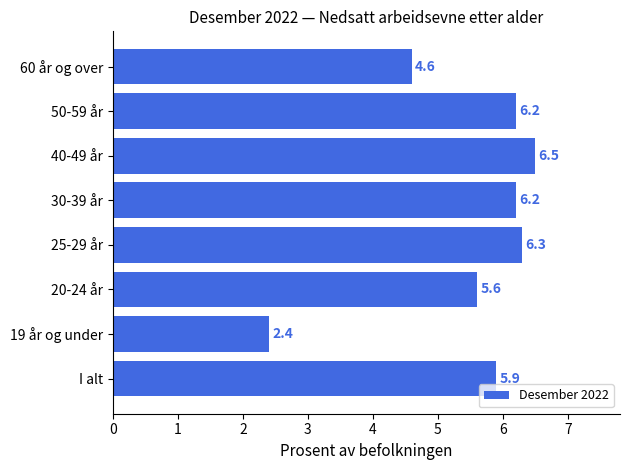

How many bars are there in total?

8